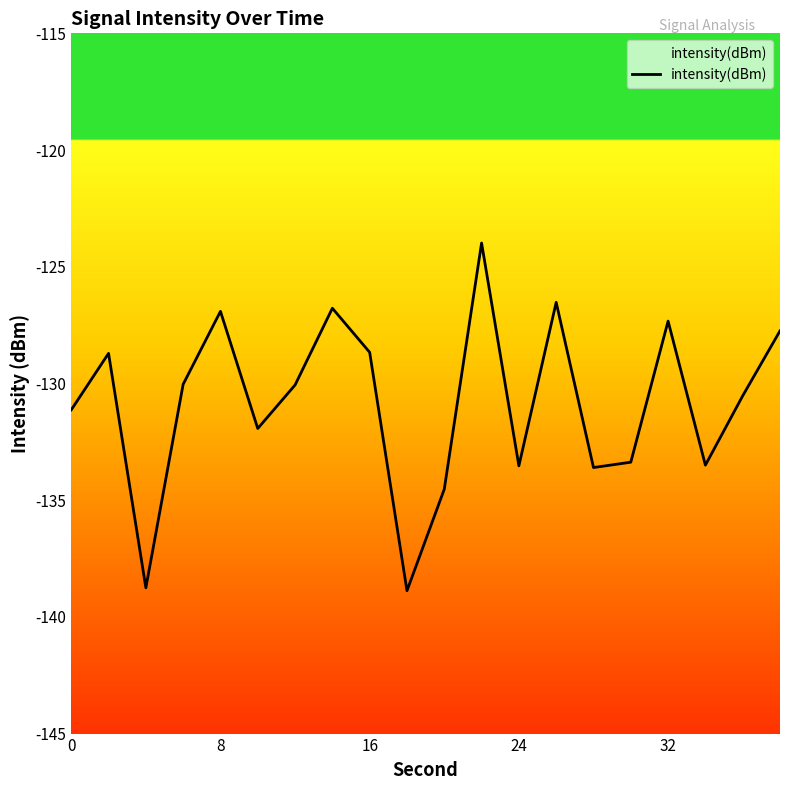

What is the difference between the maximum and minimum values?

14.9